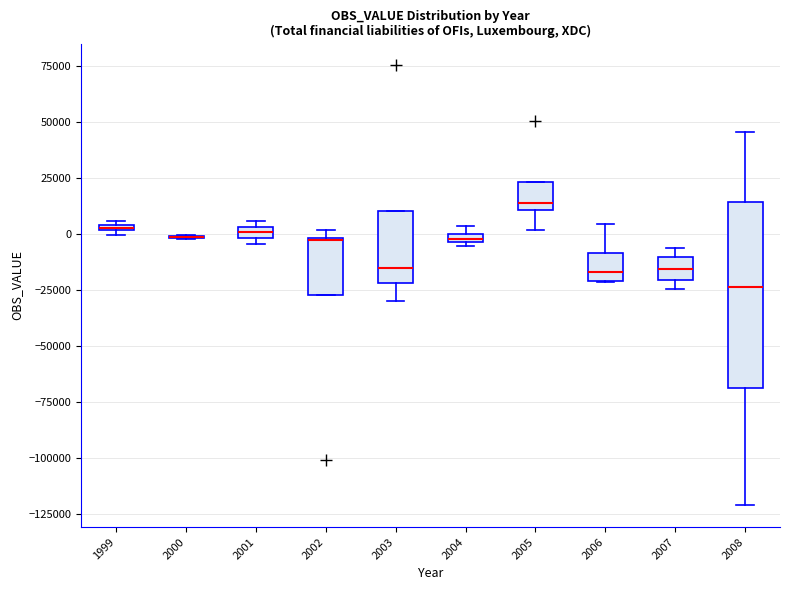

Comparing the boxes themselves (not the whiskers), which one is the tallest?

2008